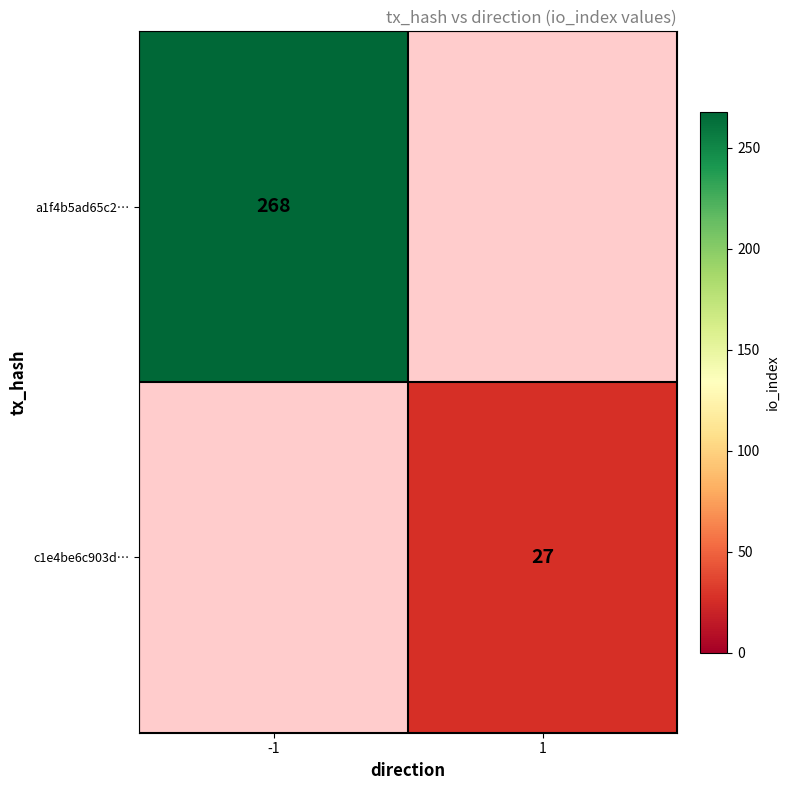

True or false: c1e4be6c903d… has a value of 13 at 1.

False